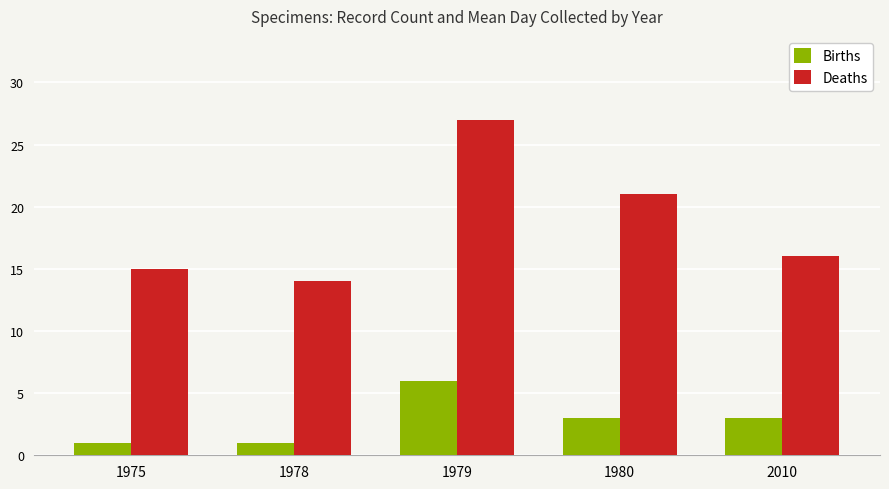

What is the difference between the highest and lowest values at 1975?

14